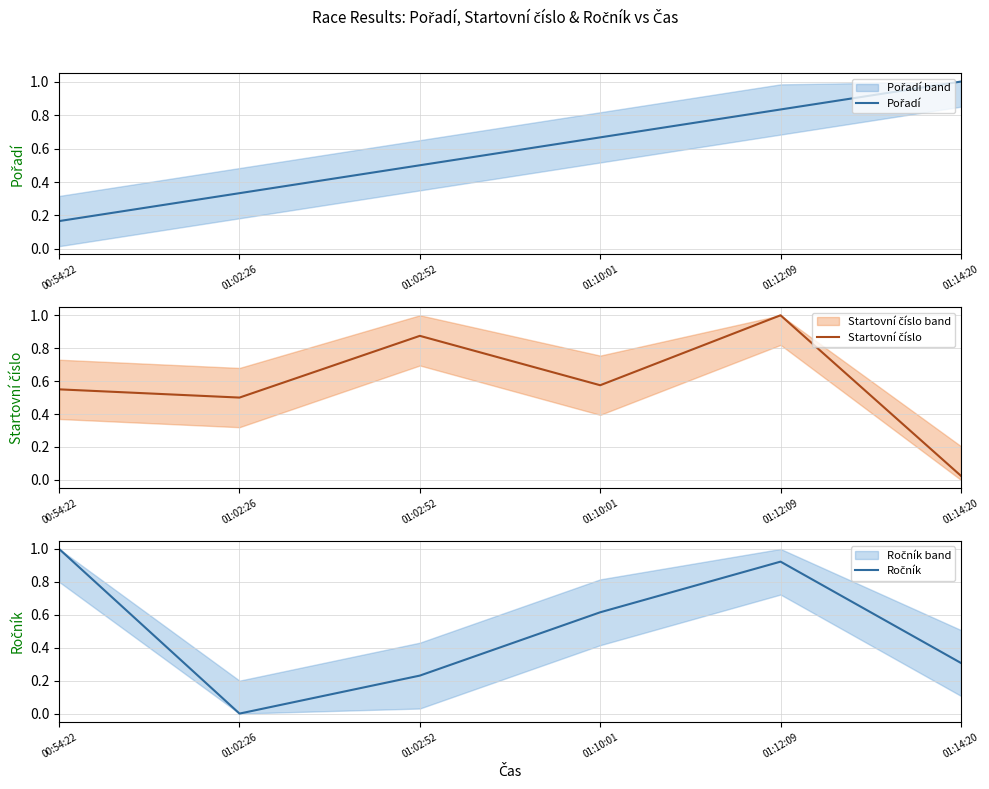

Rank the series at 01:02:26 from lowest to highest value.

Ročník, Pořadí, Startovní číslo